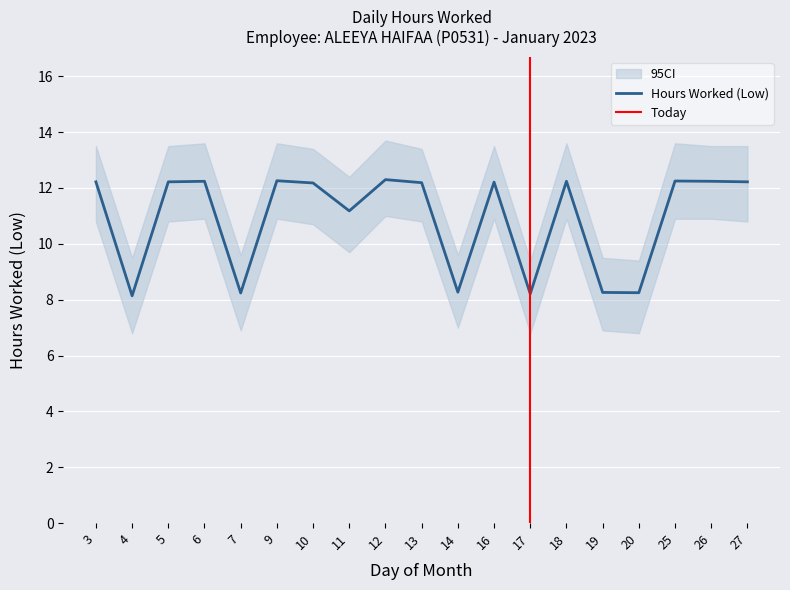

What is the minimum value shown in the chart?

6.8